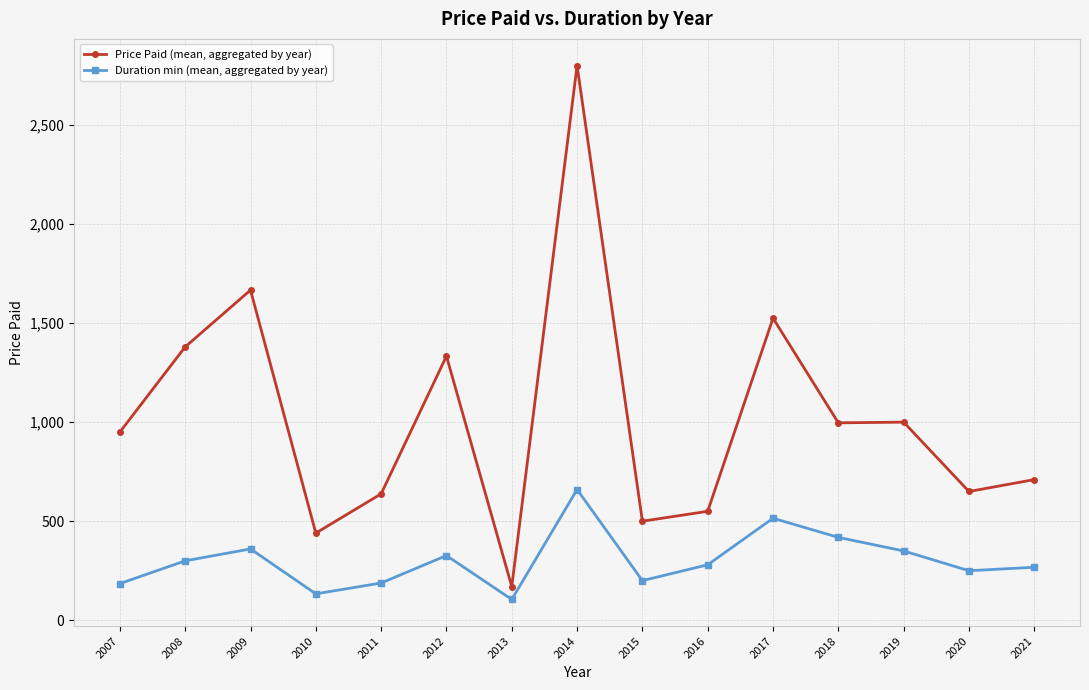

True or false: Duration min (mean, aggregated by year) and Price Paid (mean, aggregated by year) cross at least once.

False